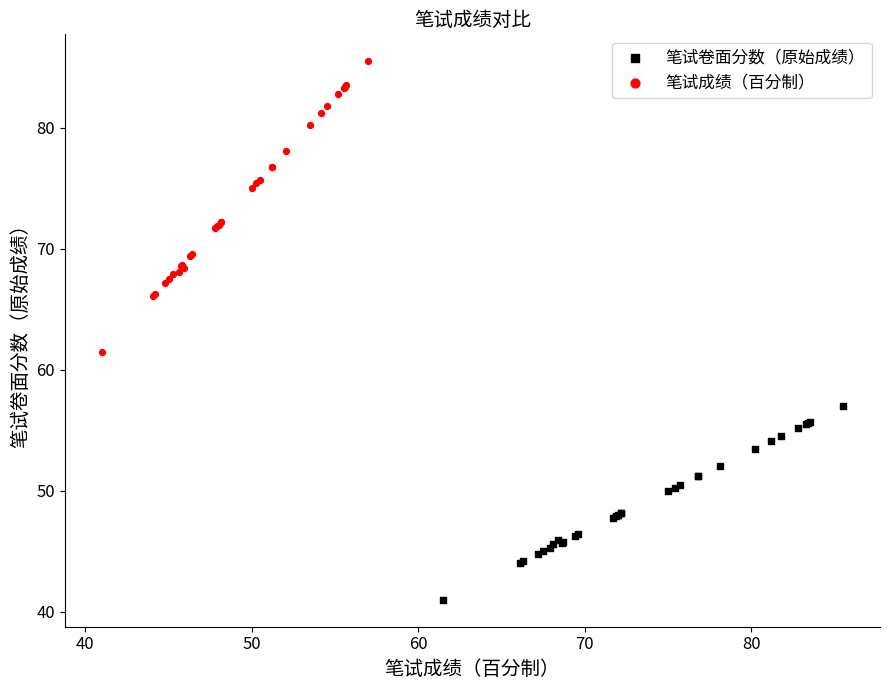

Which series reaches the maximum Y coordinate?

笔试成绩（百分制）